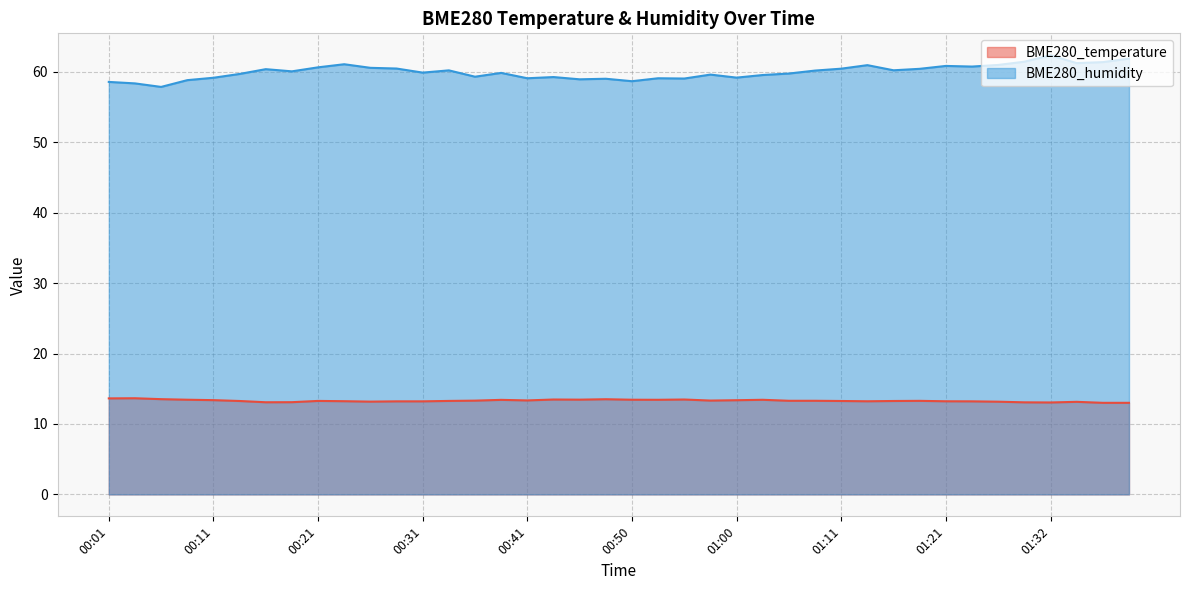

True or false: BME280_humidity and BME280_temperature cross at least once.

False